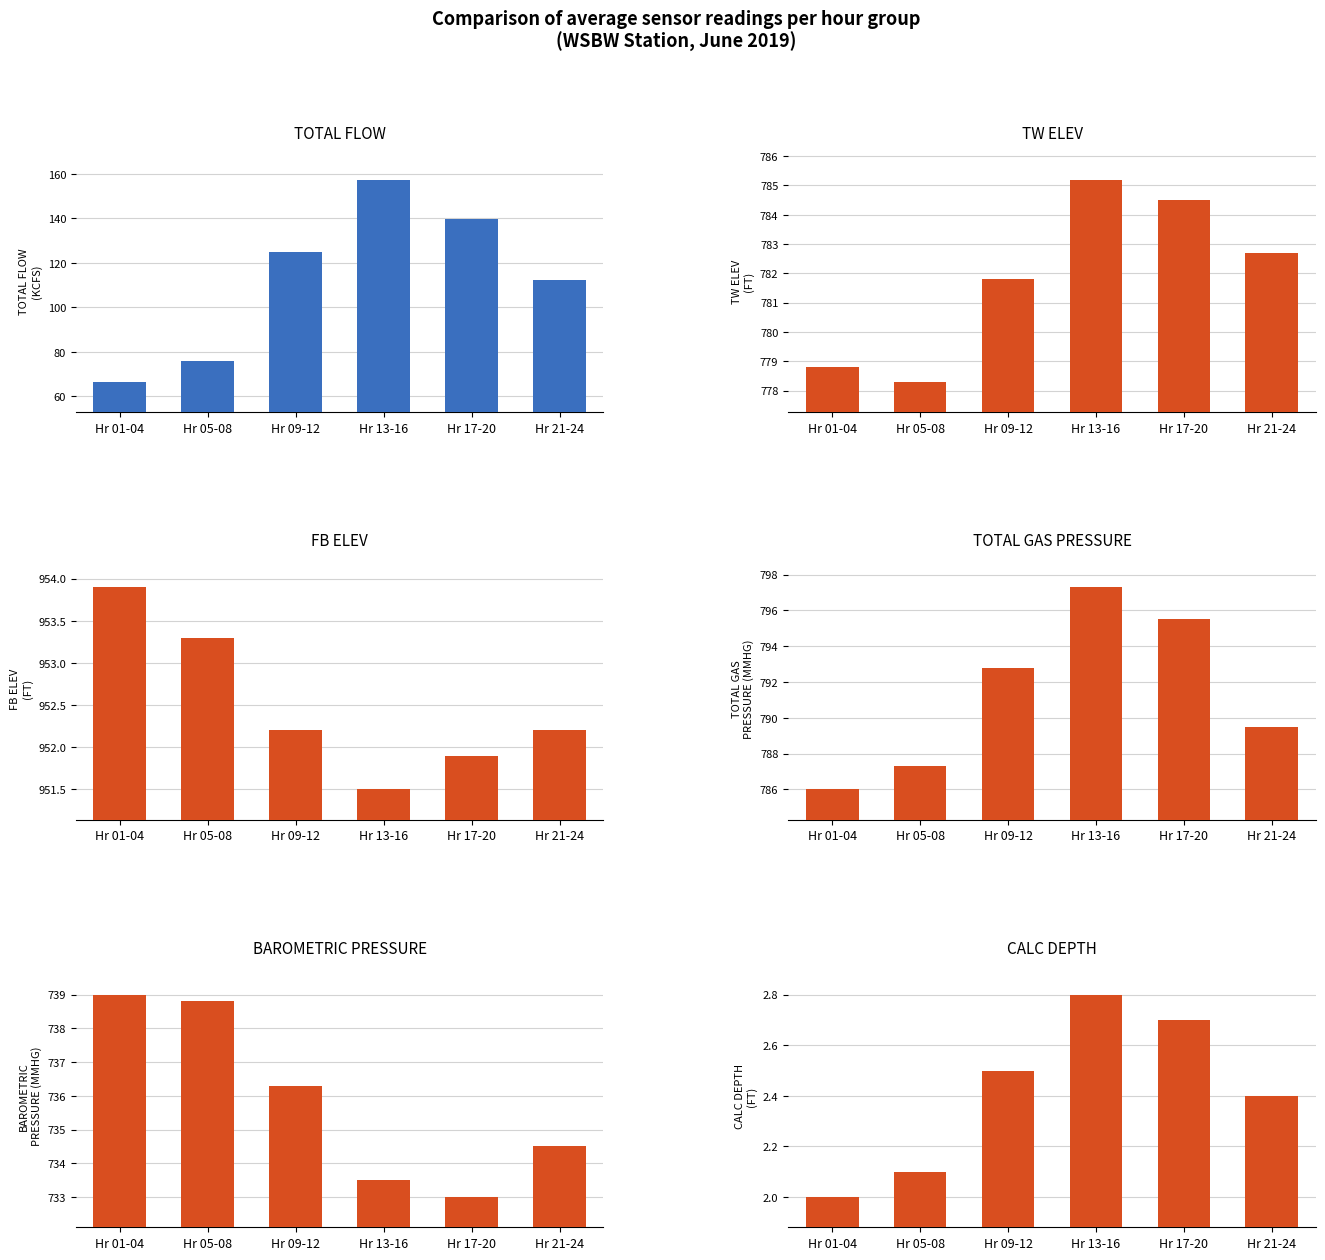

Is it true that FB ELEV (FT) equals 953.3 at Hr 05-08?

True